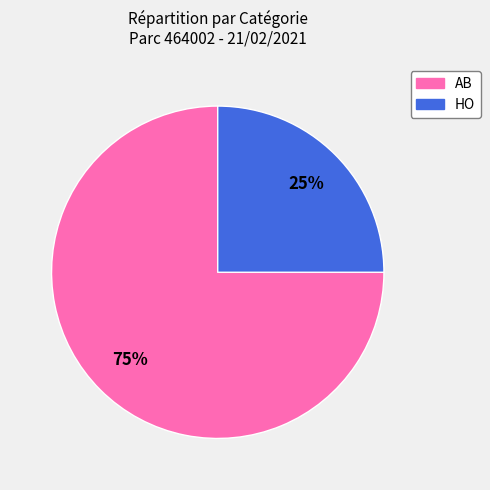

To the nearest percent, what portion does HO represent?

25%